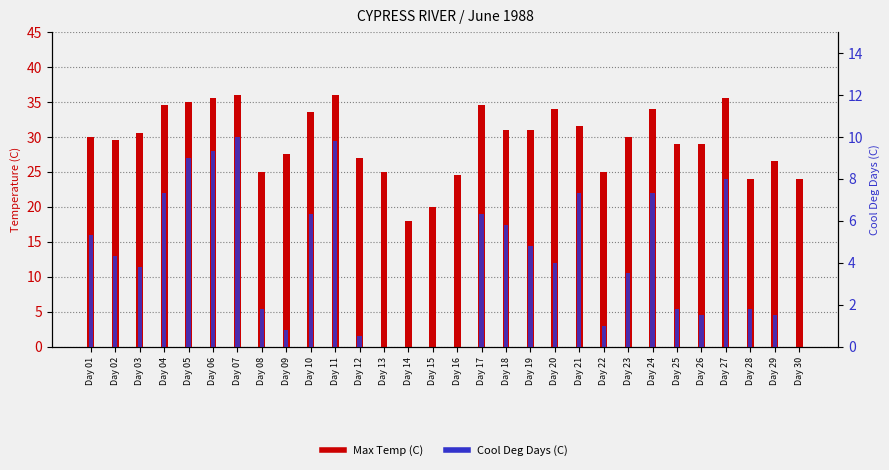

Which has a higher value, Day 15 or Day 28?

Day 28